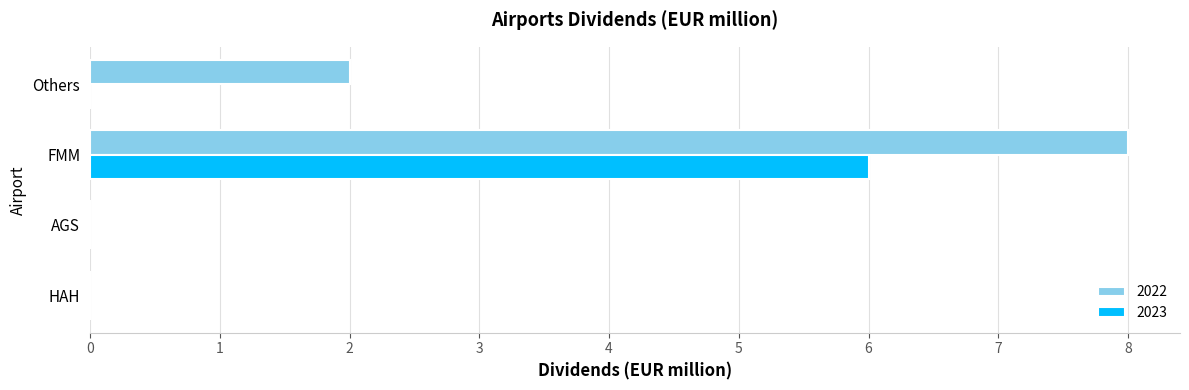

Which category has the highest value in the 2023 series?

FMM